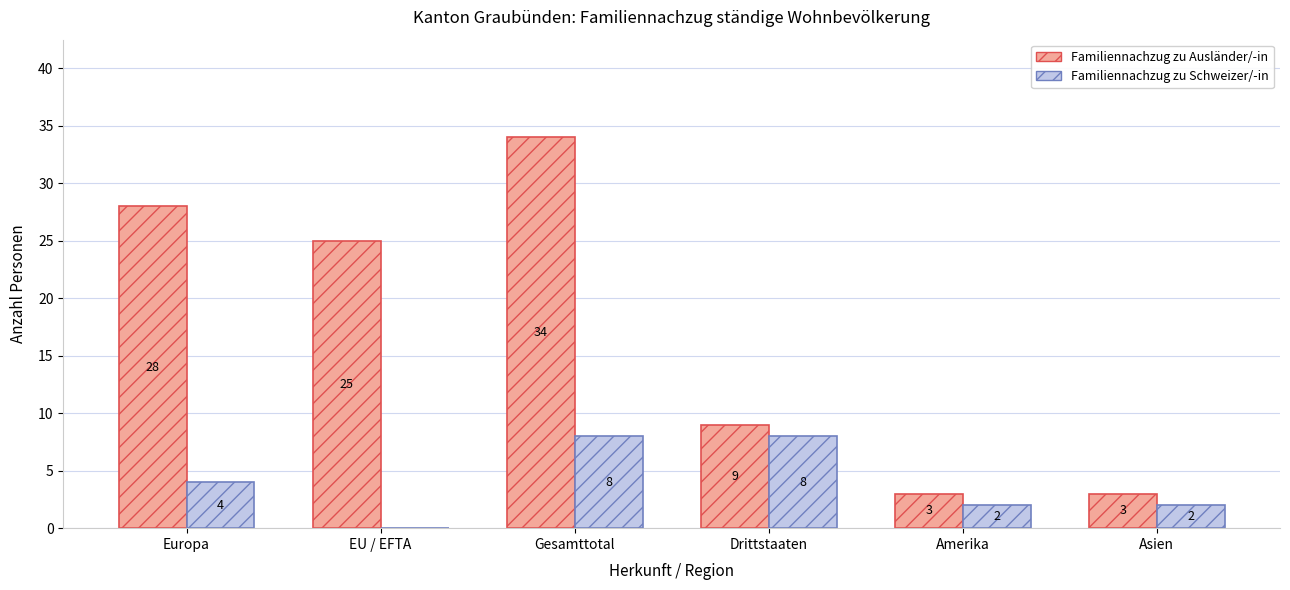

What is the total value across all series at Amerika?

5